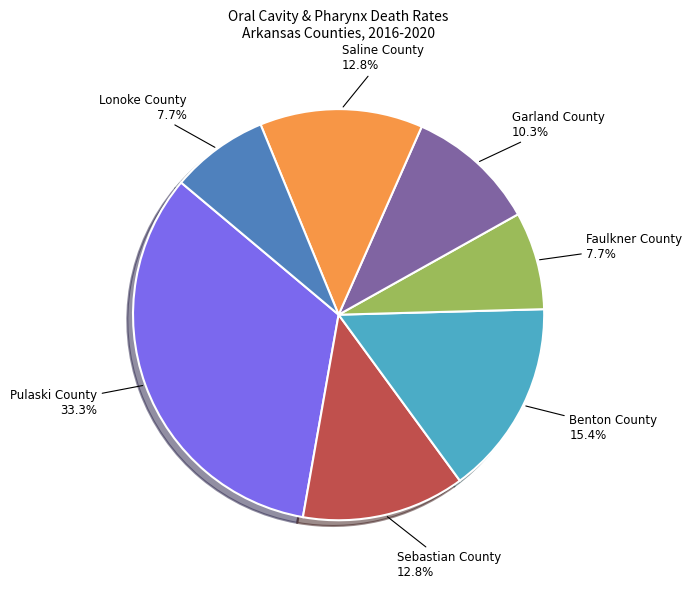

True or false: Benton County accounts for 15% of the total.

True